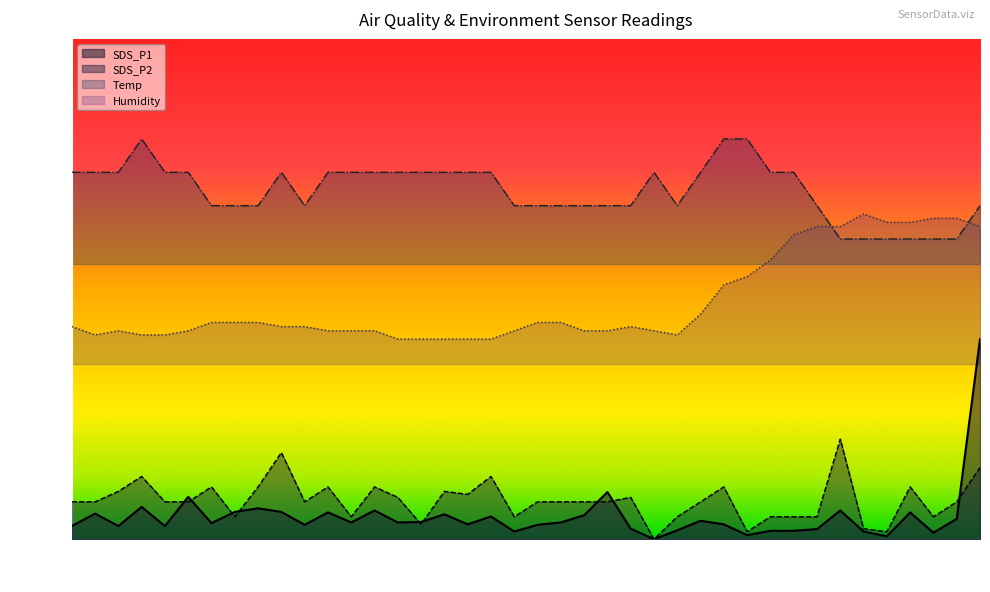

In Temp, how many points are lower than both neighbors (excluding endpoints)?

2